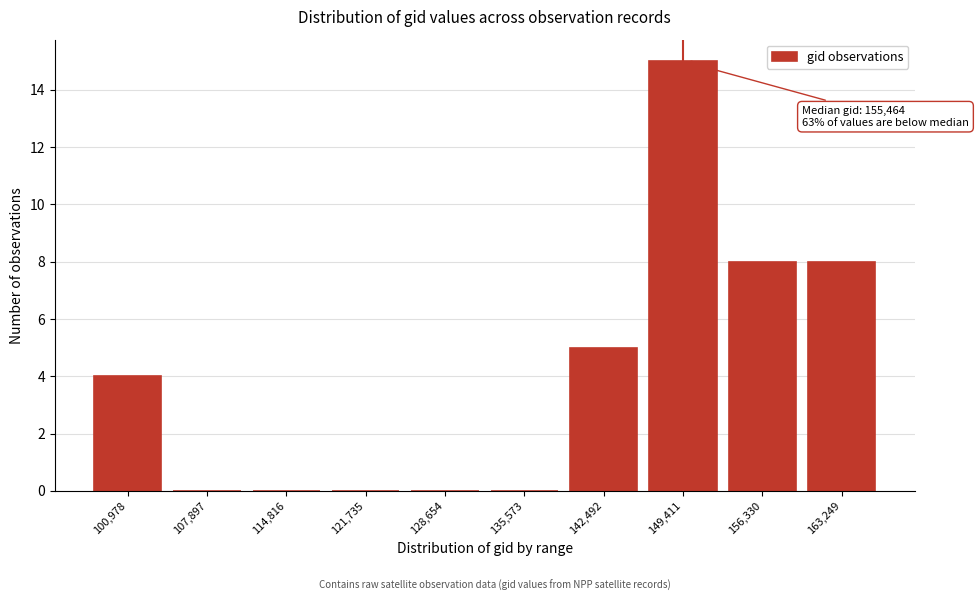

Reading right to left, transcribe all the data shown in this chart.

163,249=8	156,330=8	149,411=15	142,492=5	135,573=0	128,654=0	121,735=0	114,816=0	107,897=0	100,978=4